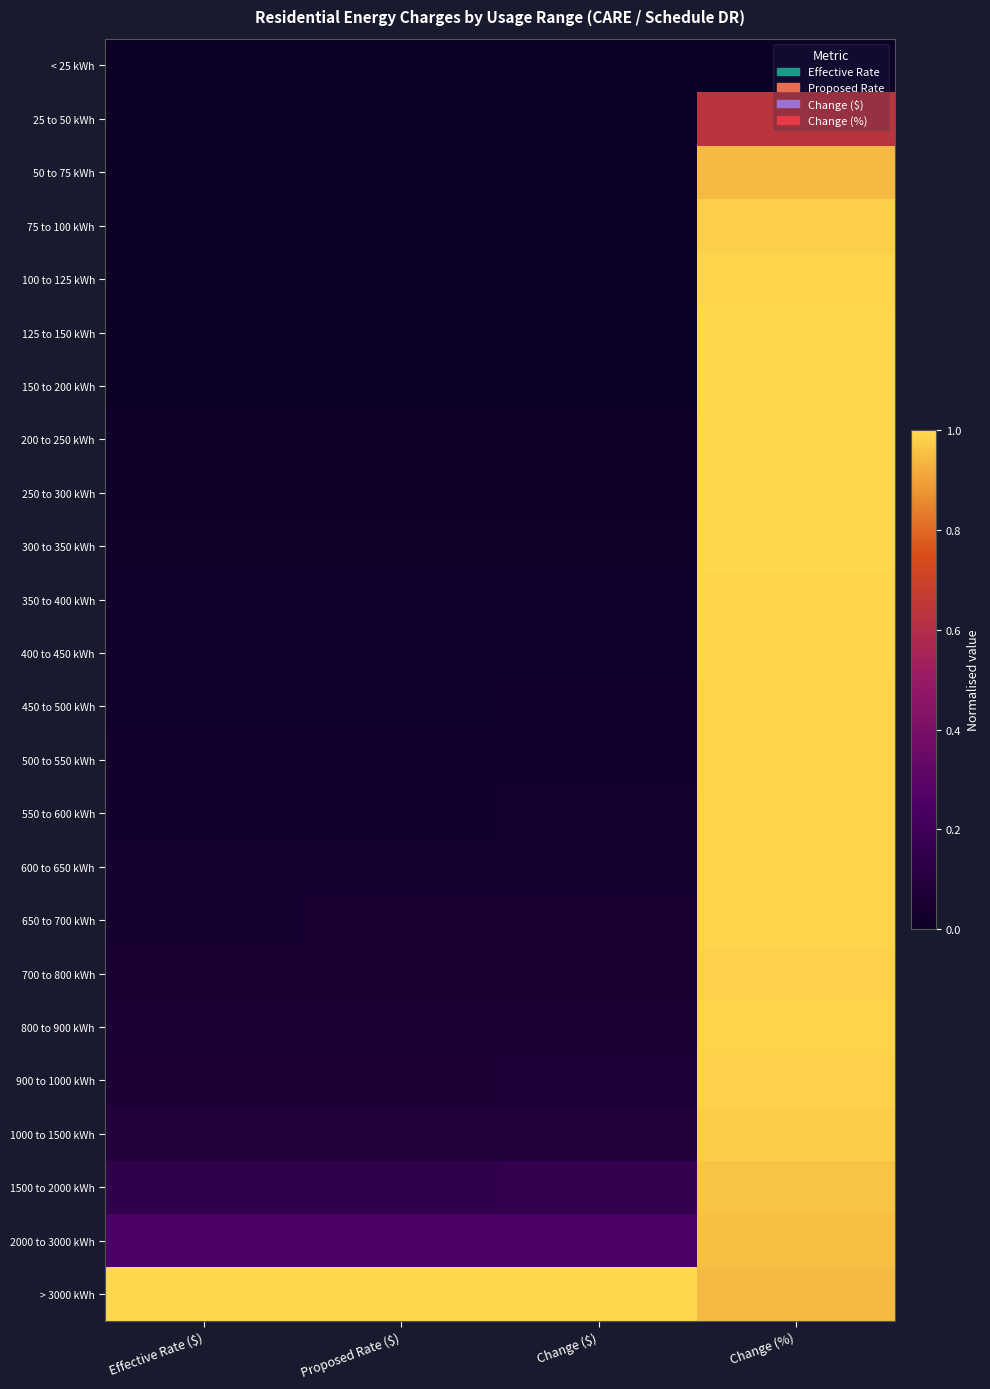

Which category has the highest value across all series?

Change (%)